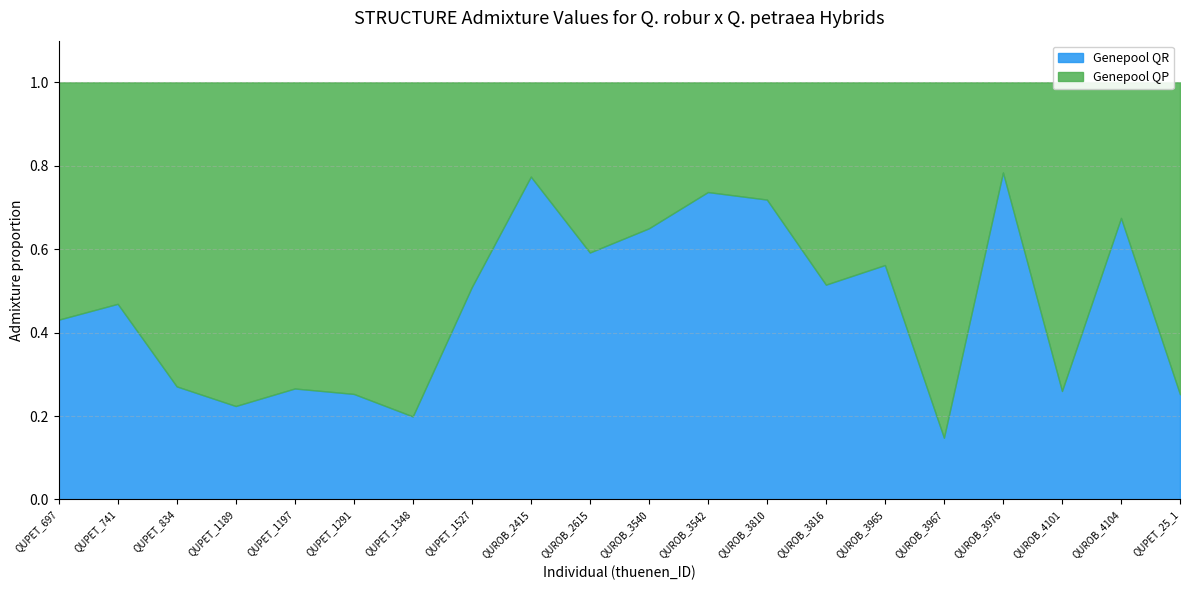

How many series are shown in this chart?

2